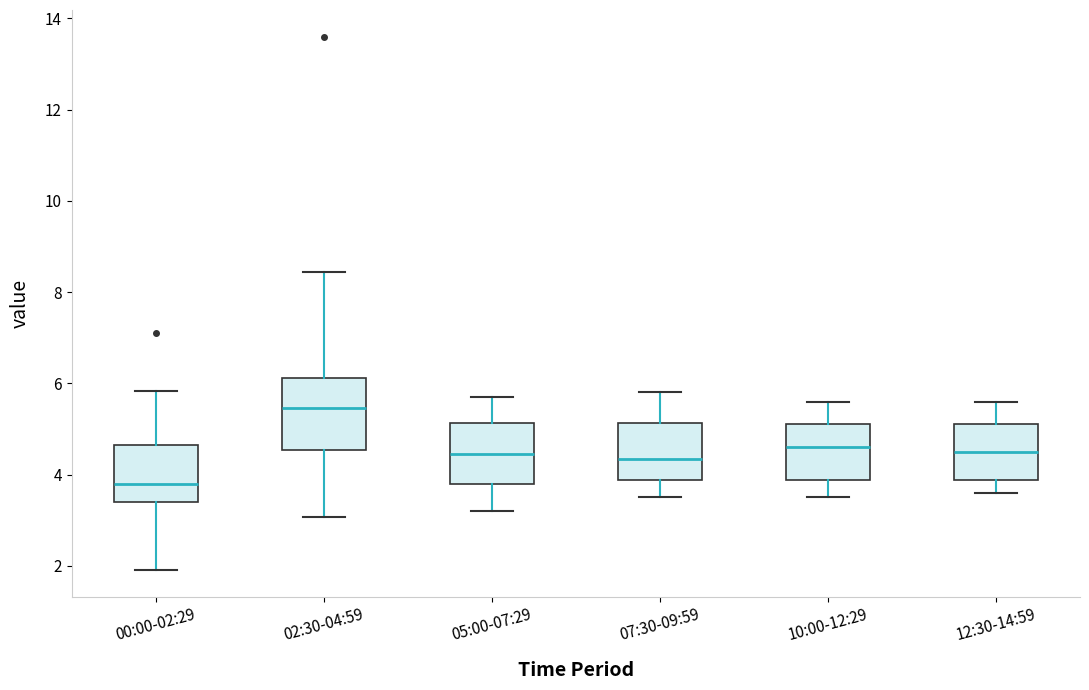

Reading left to right, read every box against the y-axis: the position of its median line, the range the box covers, and the ends of its whiskers. The values are not printed on the chart, so give them approximately, as read against the axis.

00:00-02:29: median 3.8, box 3.4 to 4.6, whiskers 2.0 to 5.8
02:30-04:59: median 5.4, box 4.6 to 6.2, whiskers 3.0 to 8.4
05:00-07:29: median 4.4, box 3.8 to 5.2, whiskers 3.2 to 5.8
07:30-09:59: median 4.4, box 3.8 to 5.2, whiskers 3.6 to 5.8
10:00-12:29: median 4.6, box 3.8 to 5.2, whiskers 3.6 to 5.6
12:30-14:59: median 4.6, box 3.8 to 5.2, whiskers 3.6 to 5.6